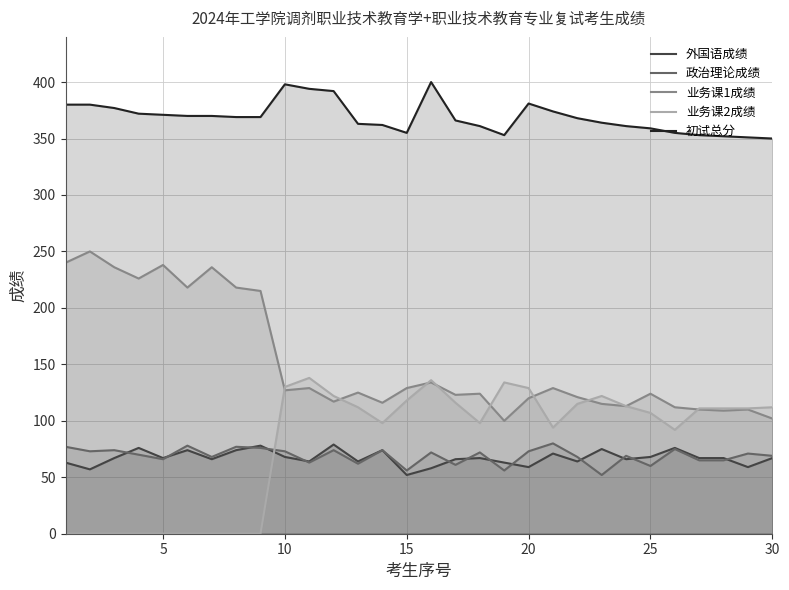

At how many categories does at least one series exceed 175?

30